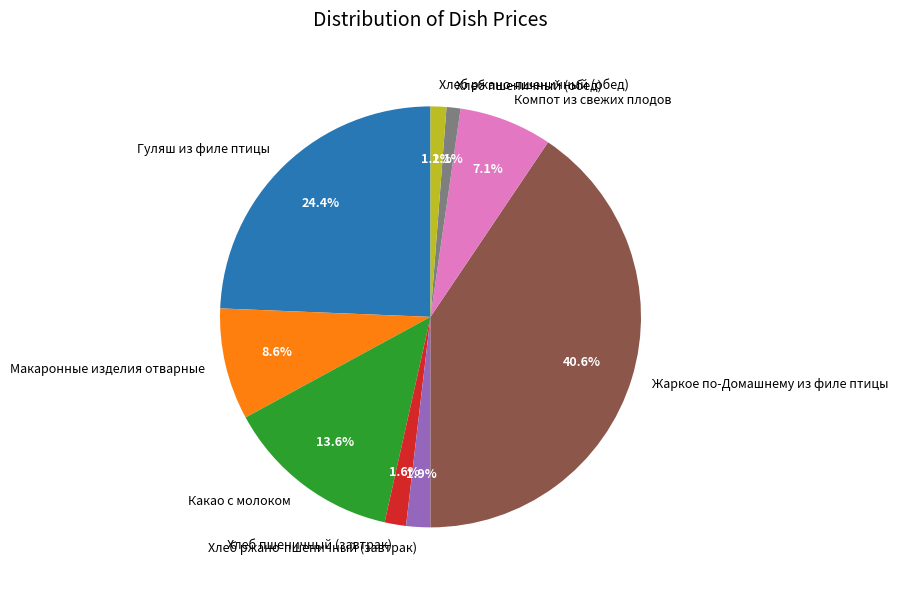

What is the largest slice in the pie chart?

Жаркое по-Домашнему из филе птицы